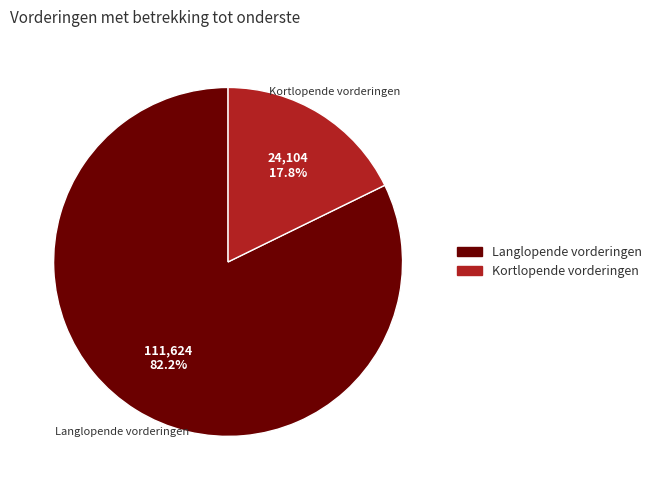

How many segments does this pie chart have?

2